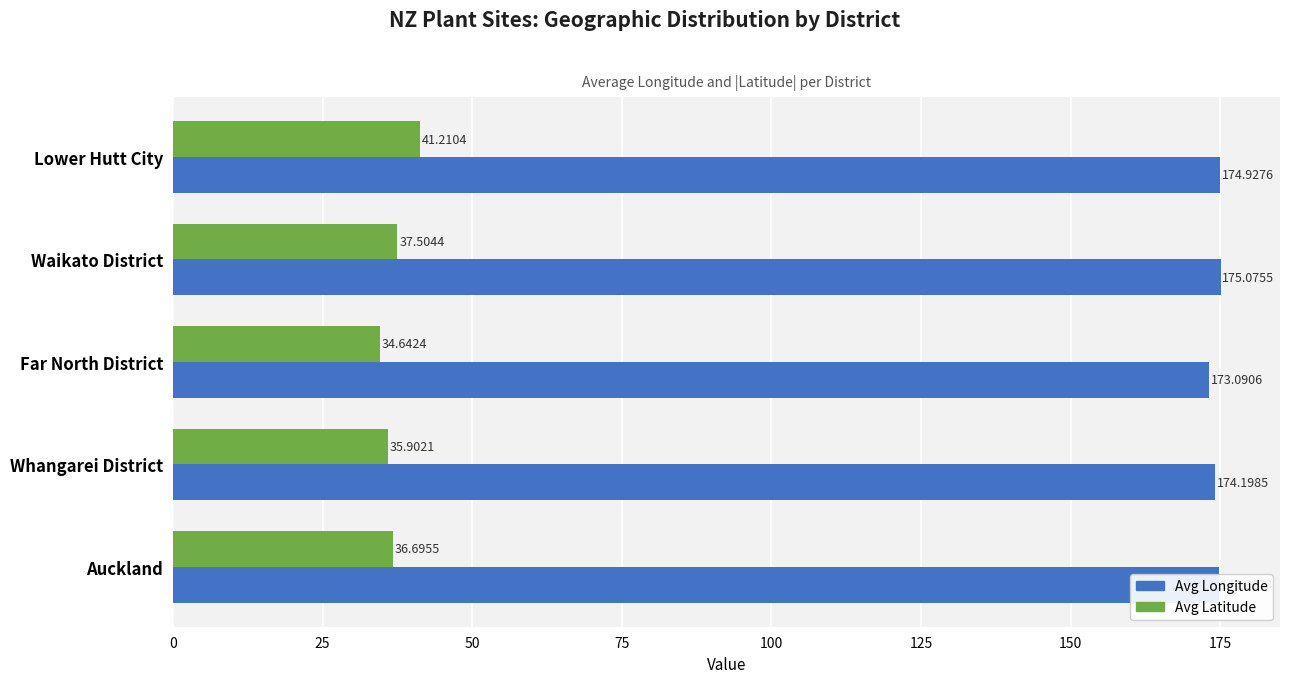

What is the minimum value for Avg Longitude?

173.1